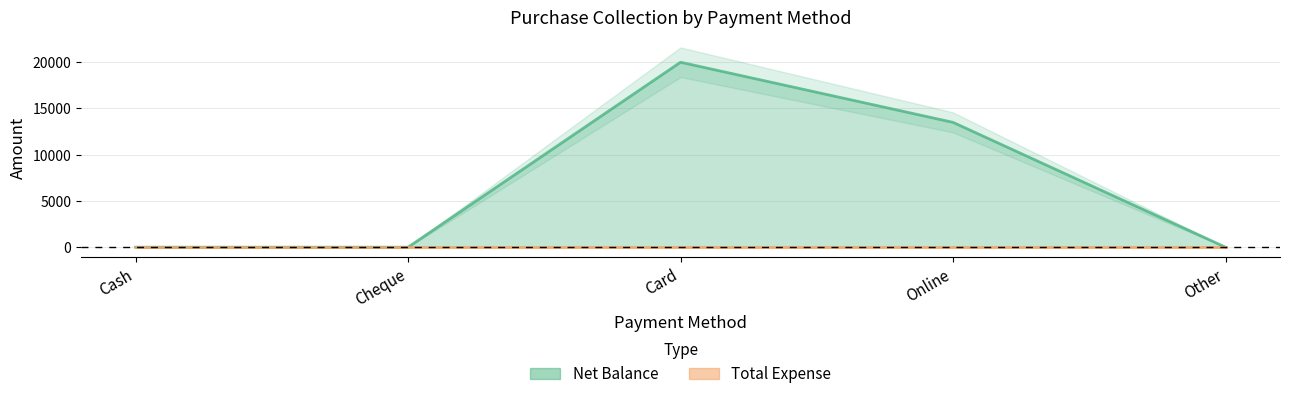

What value does the data have at Card?

20000